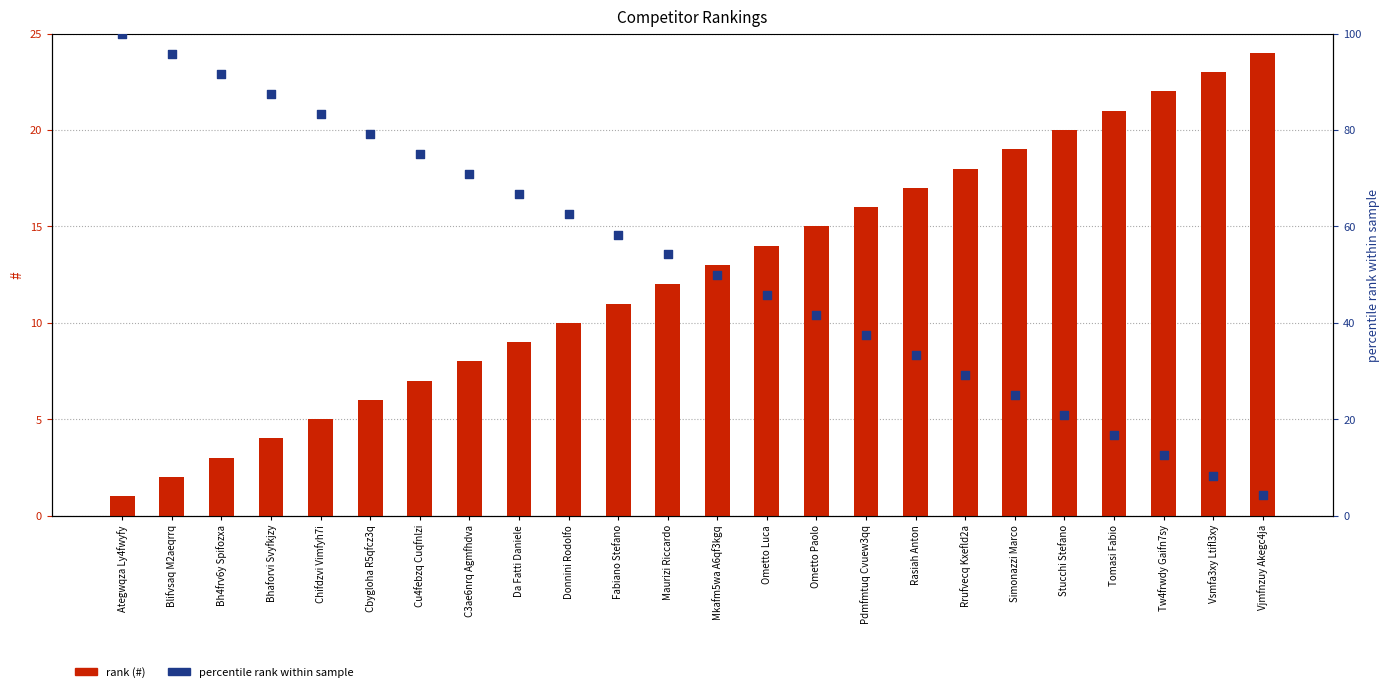

Which series contains the highest Y value?

percentile rank